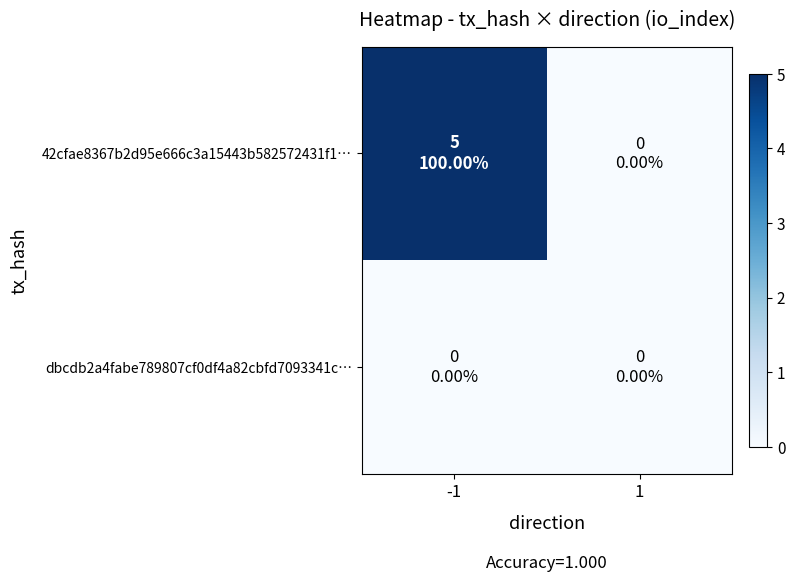

How many distinct data groups are displayed?

2